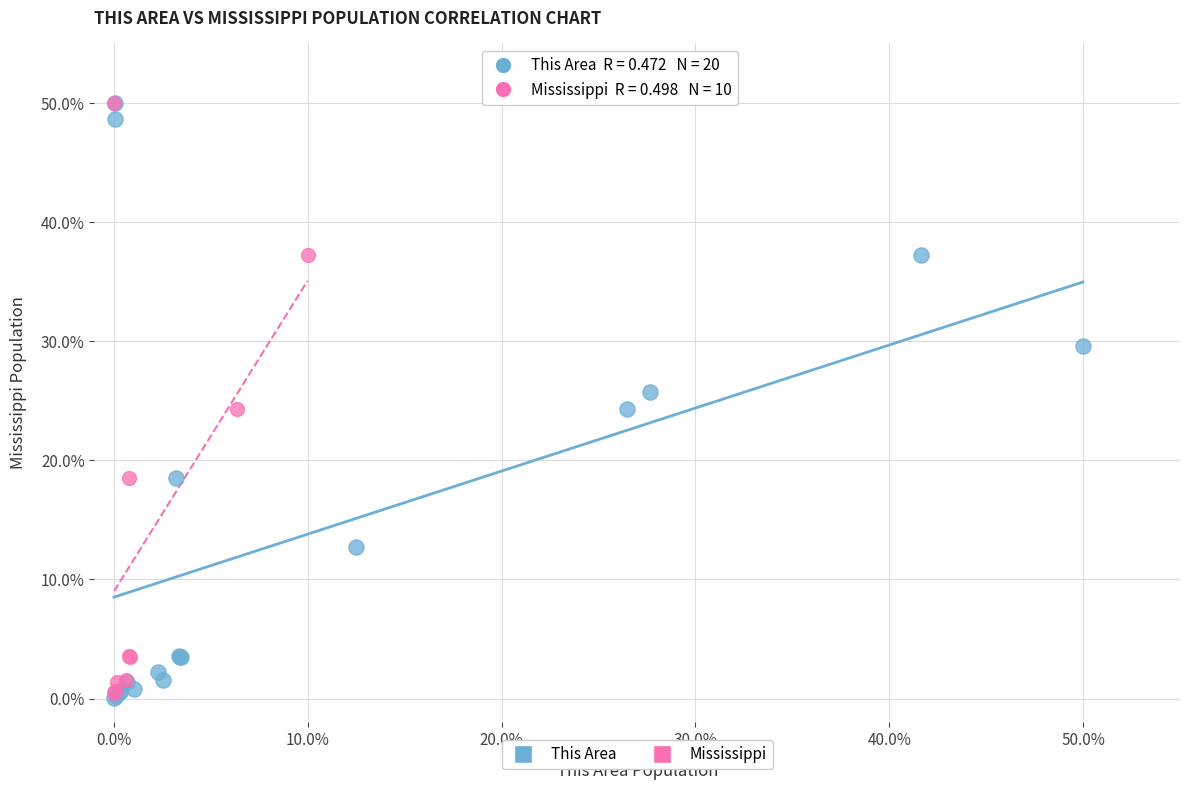

What are all the series names shown in the legend?

This Area, Mississippi